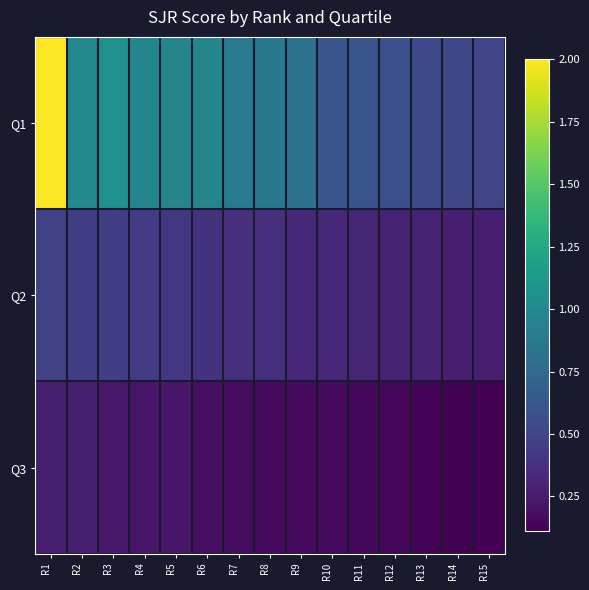

What is the total value across all series at R14?

0.9